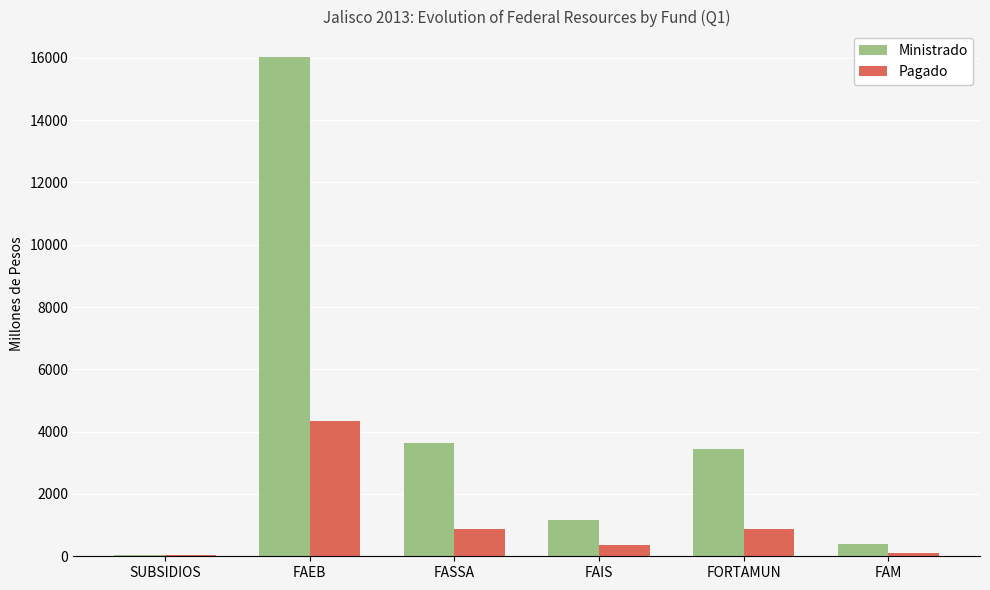

Between FAEB and FAIS, which series saw the biggest shift?

Ministrado